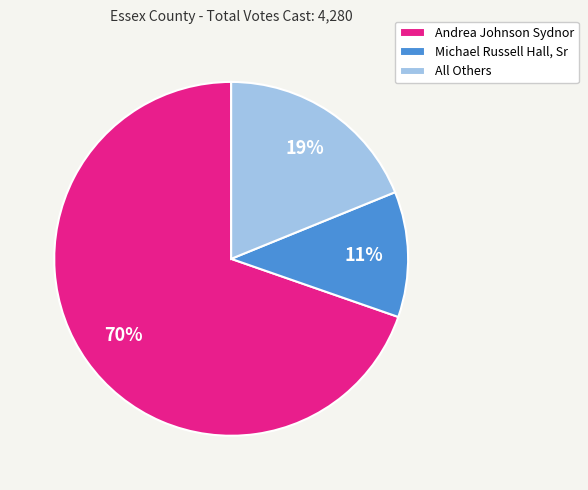

Rank the categories by value from lowest to highest.

Michael Russell Hall, Sr, All Others, Andrea Johnson Sydnor